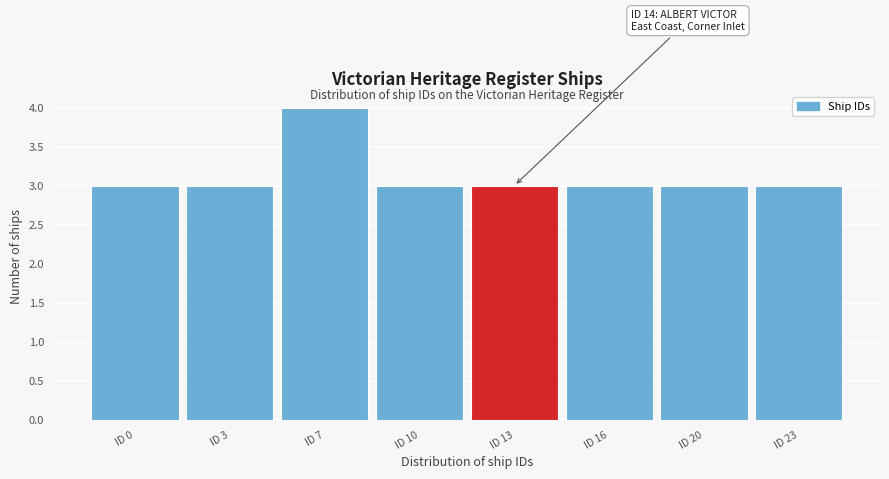

Reading left to right, what are all the values shown in this chart?

3	3	4	3	3	3	3	3